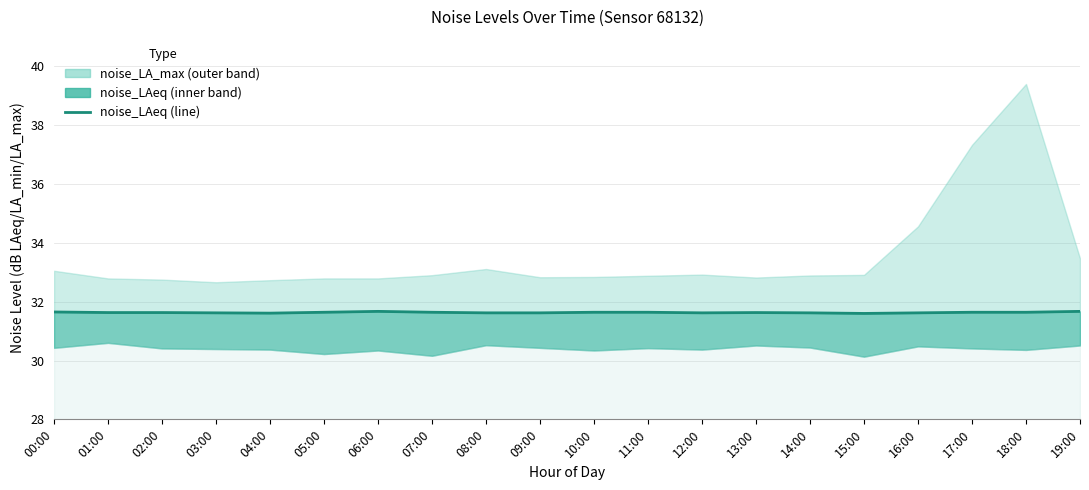

Reading left to right, transcribe all the data shown in this chart.

00:00=31.6	01:00=31.6	02:00=31.6	03:00=31.6	04:00=31.6	05:00=31.6	06:00=31.7	07:00=31.6	08:00=31.6	09:00=31.6	10:00=31.6	11:00=31.6	12:00=31.6	13:00=31.6	14:00=31.6	15:00=31.6	16:00=31.6	17:00=31.6	18:00=31.6	19:00=31.7